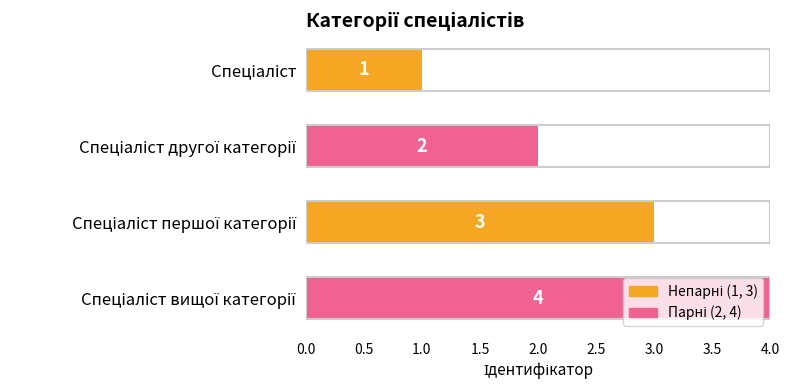

What is the difference between the maximum and minimum values?

3